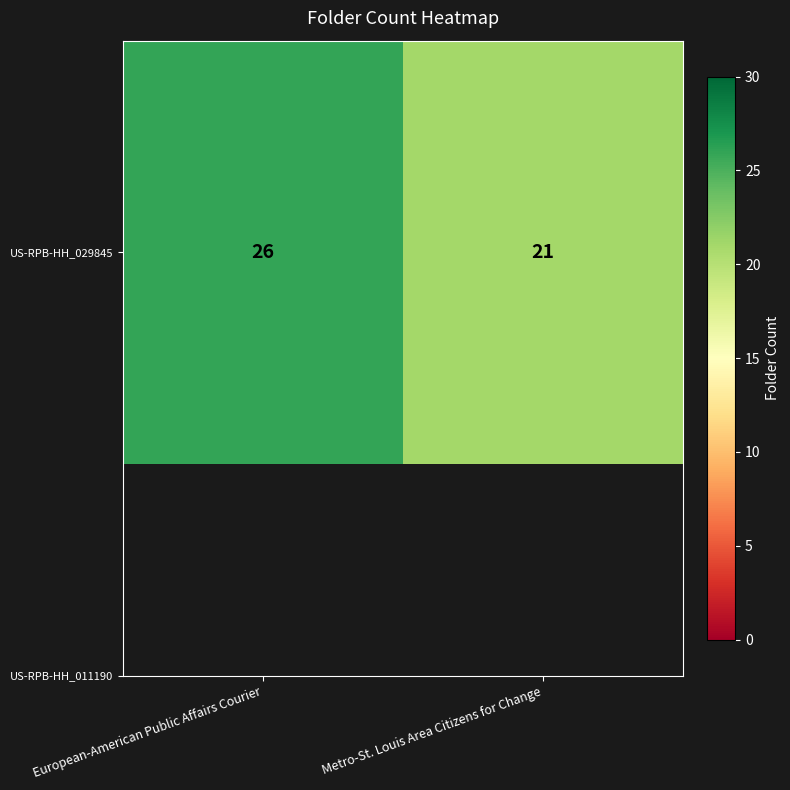

The chart shows a value of 21 at Metro-St. Louis Area Citizens for Change. True or false?

True